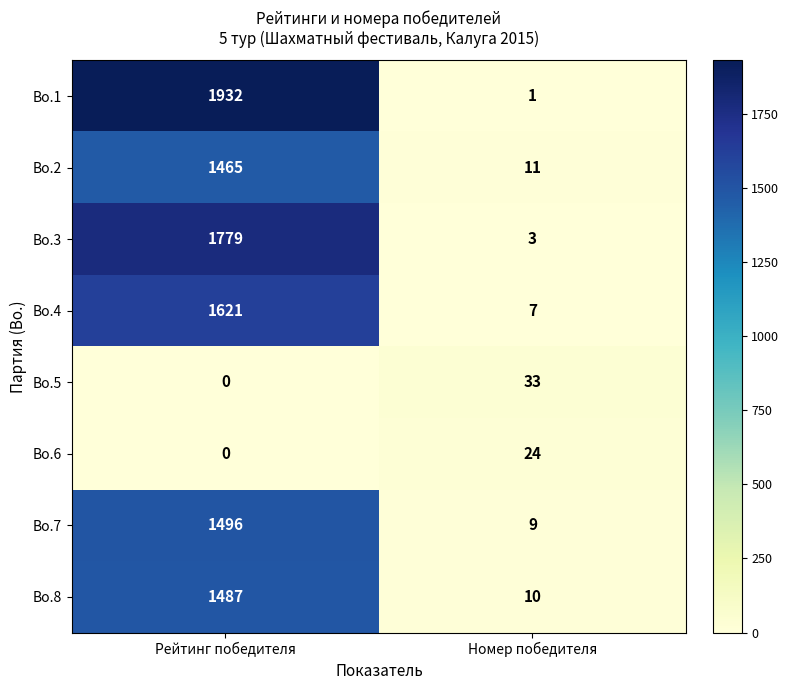

Which category has the lowest value across all series?

Рейтинг победителя